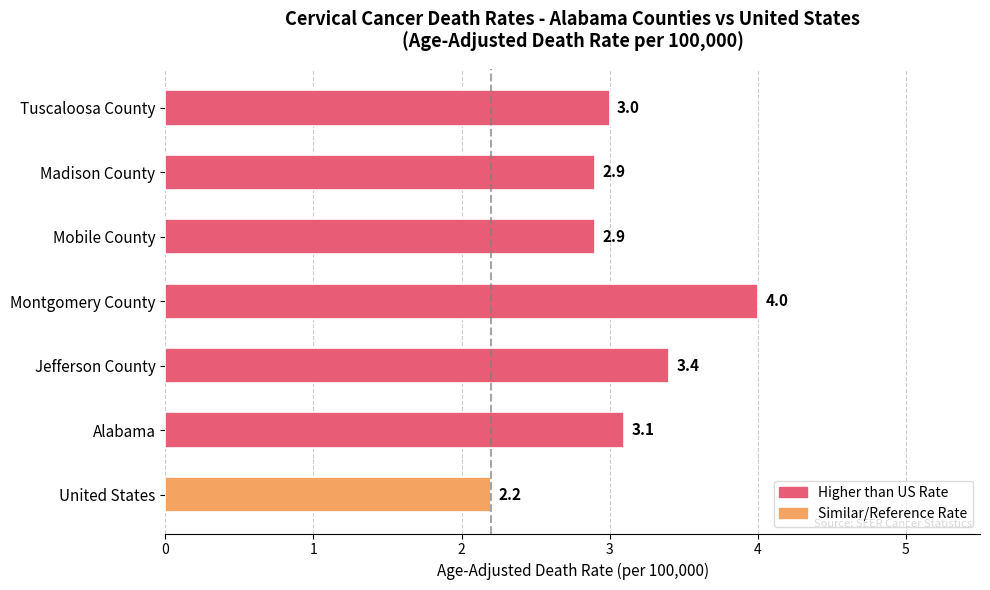

Which has a higher value, United States or Mobile County?

Mobile County